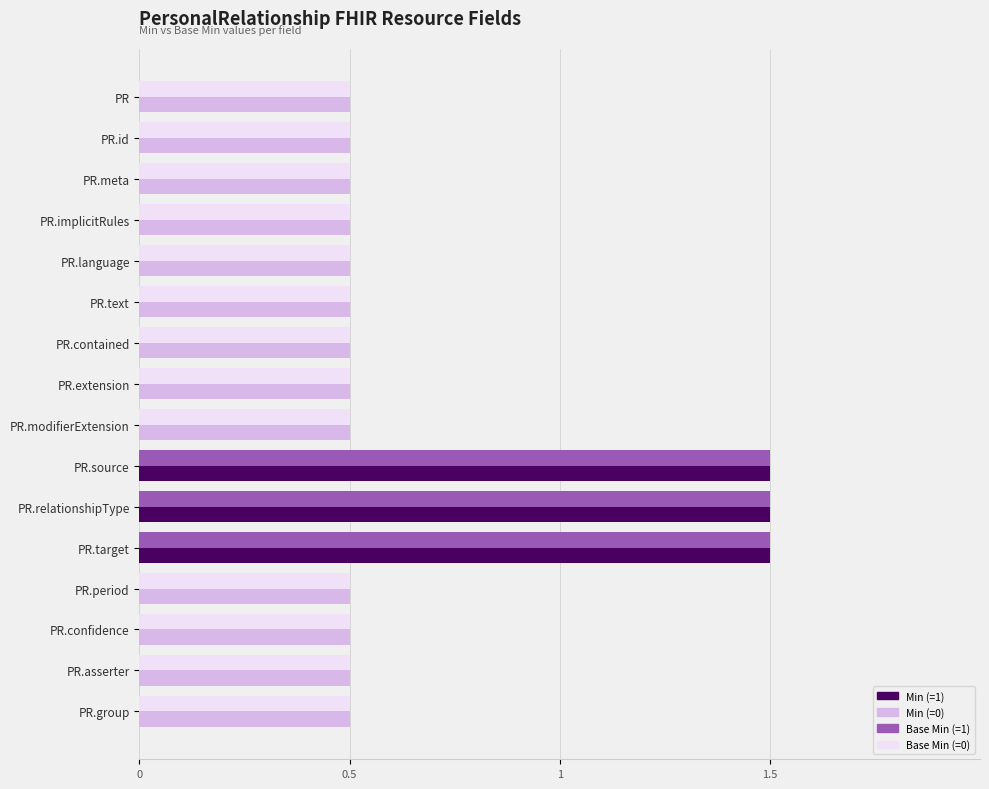

What is the total value across all series at PR.asserter?

1.0